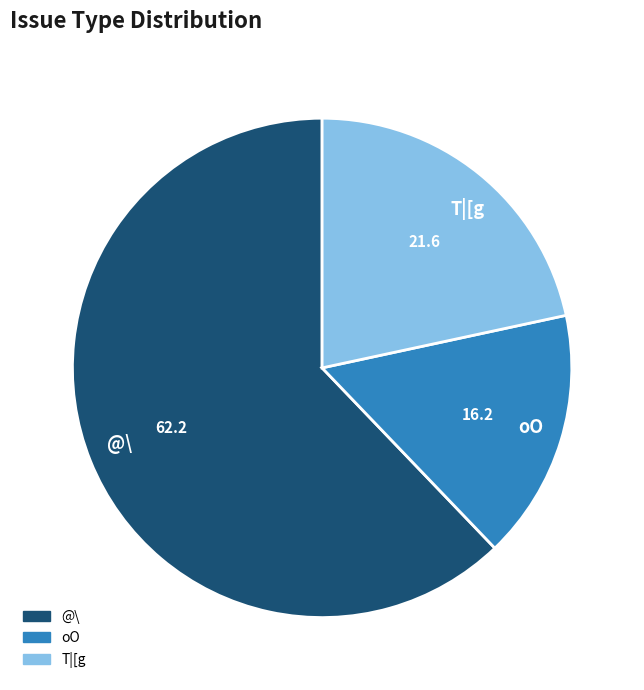

Rank the categories by value from highest to lowest.

@\, T|[g, oO